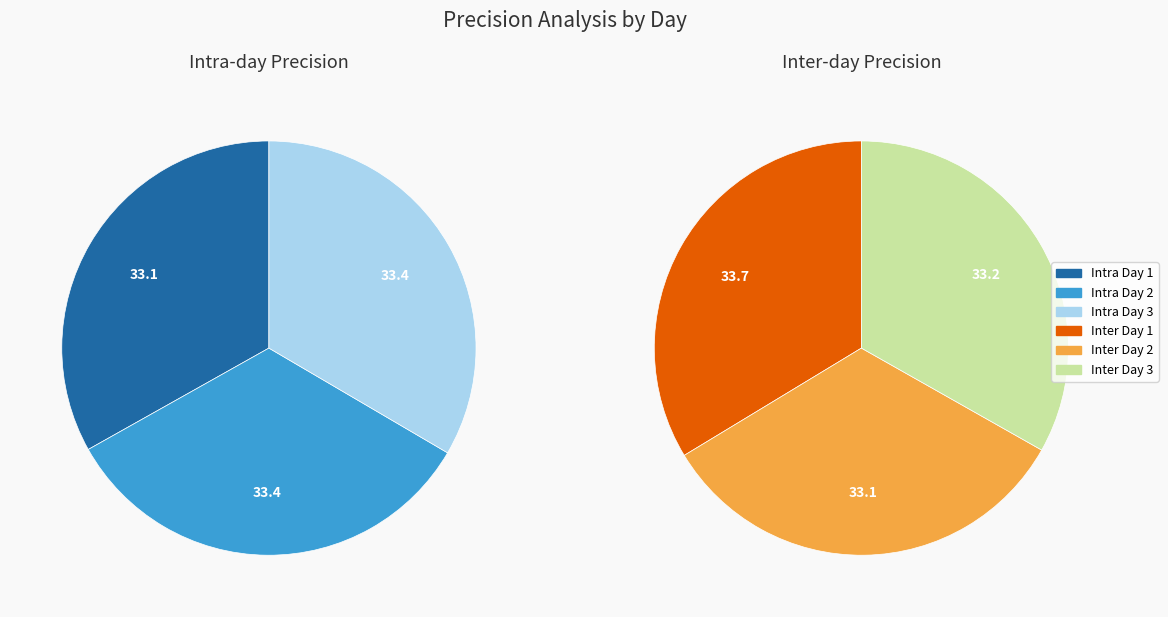

What is the total percentage of Day 1 and Day 3?

66.6%